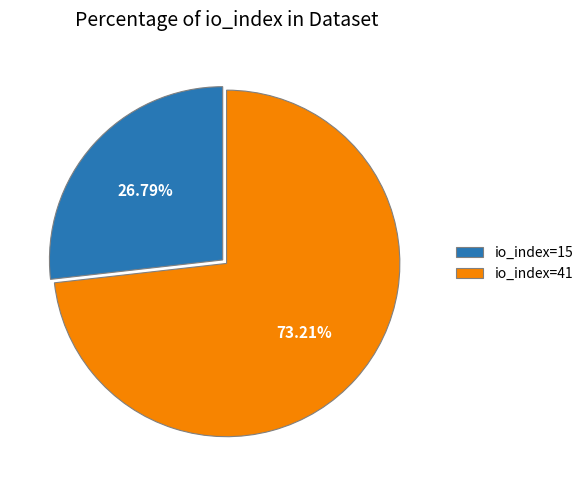

Which category has the biggest portion of the pie?

io_index=41